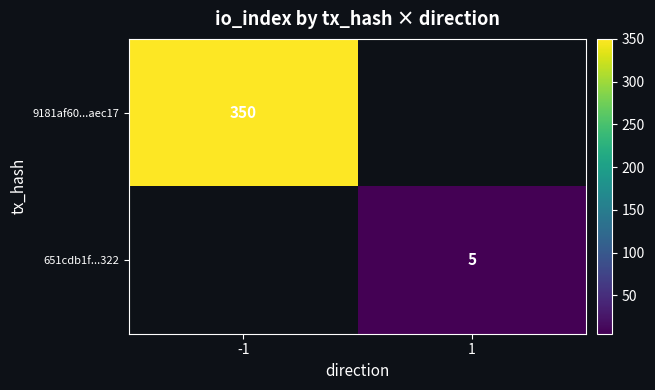

The value of 9181af60...aec17 at -1 is 482. True or false?

False